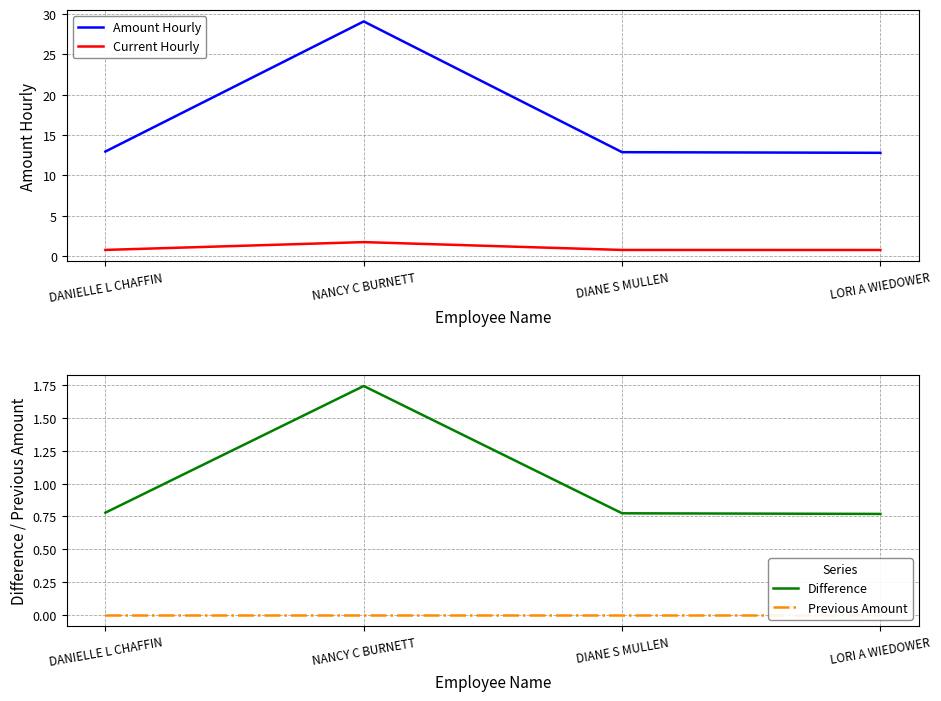

Does the chart display data point markers on the line(s)?

No